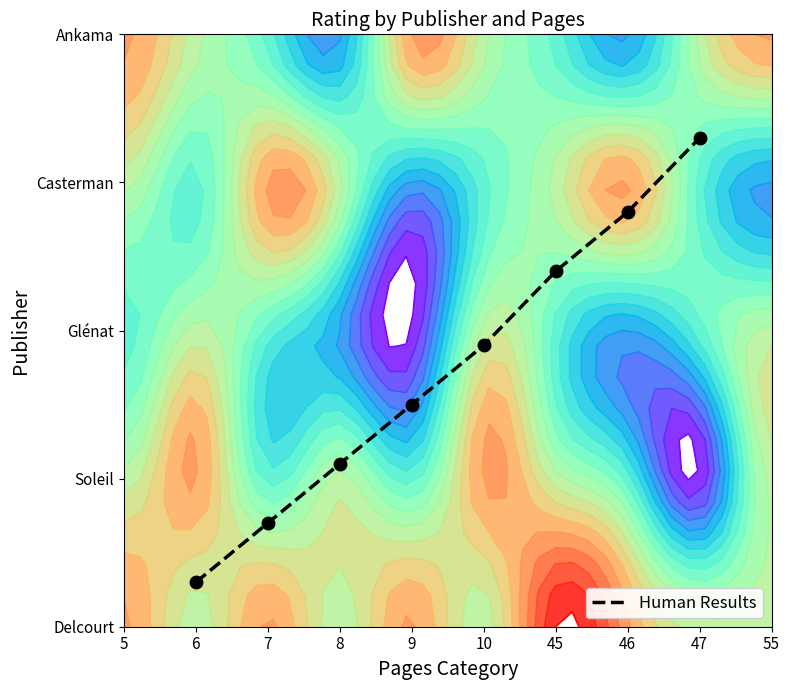

Reading left to right, transcribe all the data shown in this chart.

0.3	0.7	1.1	1.5	1.9	2.4	2.8	3.3